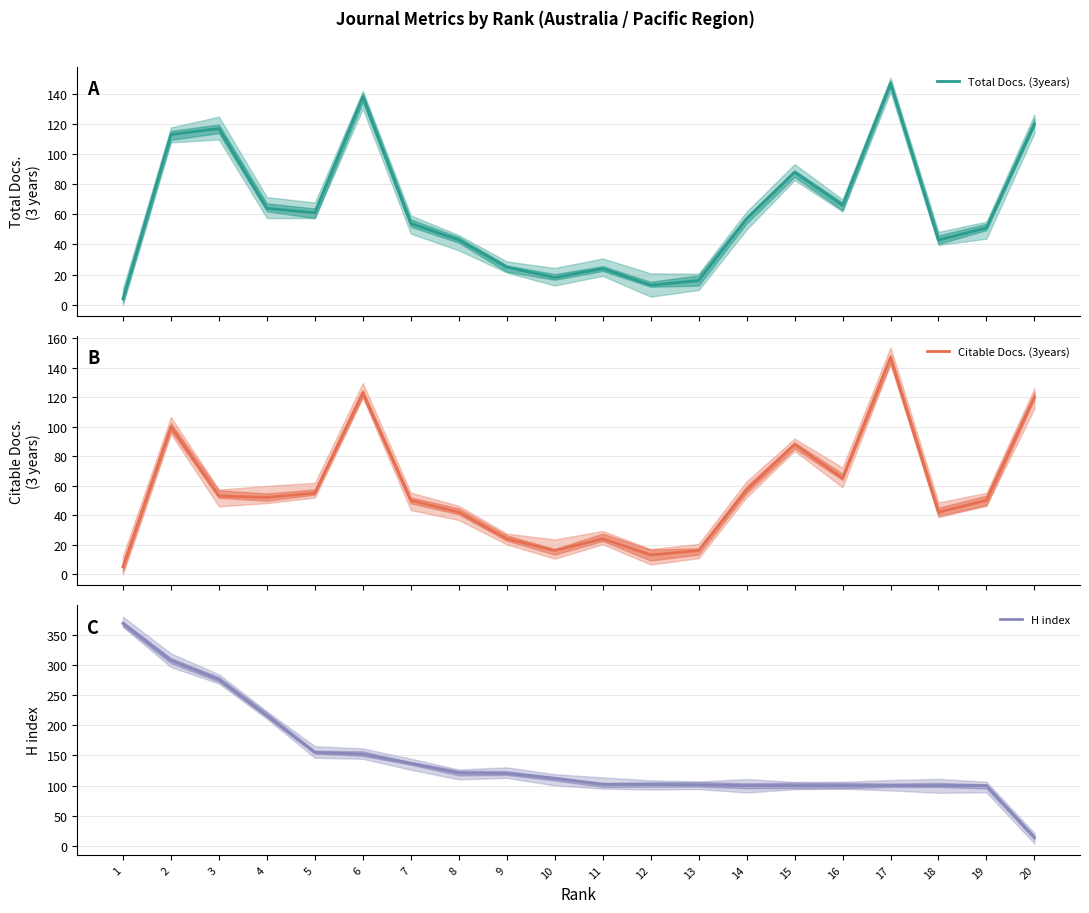

Which series changed the most between 1 and 3?

Total Docs. (3years)